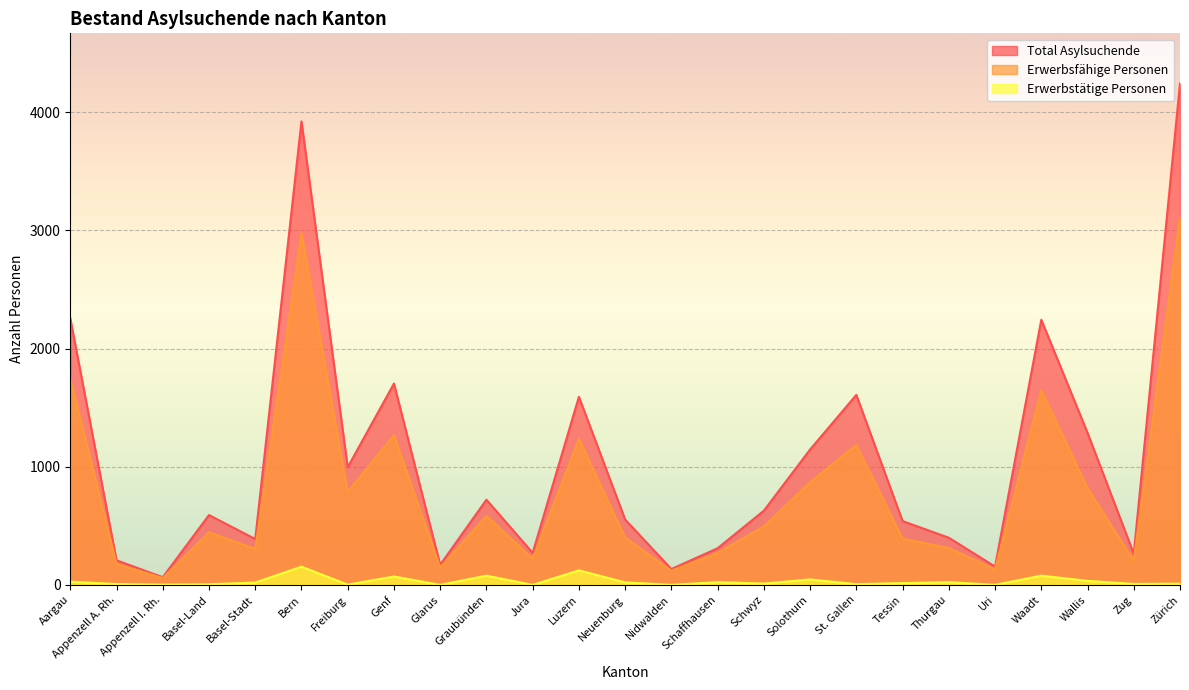

Rank the series at Basel-Land from lowest to highest value.

Erwerbstätige Personen, Erwerbsfähige Personen, Total Asylsuchende